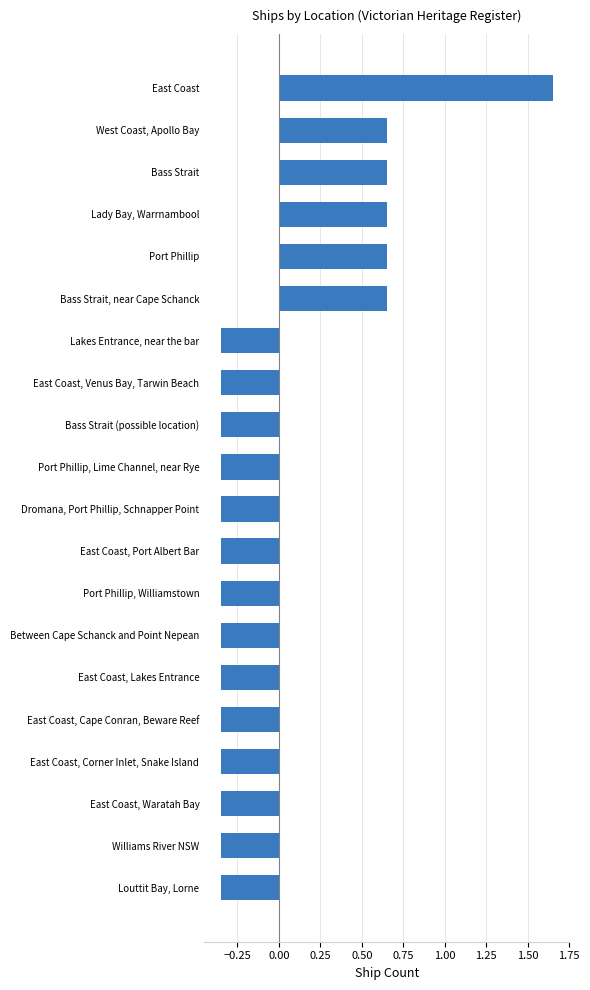

The value at Port Phillip, Lime Channel, near Rye is -0.1. True or false?

False